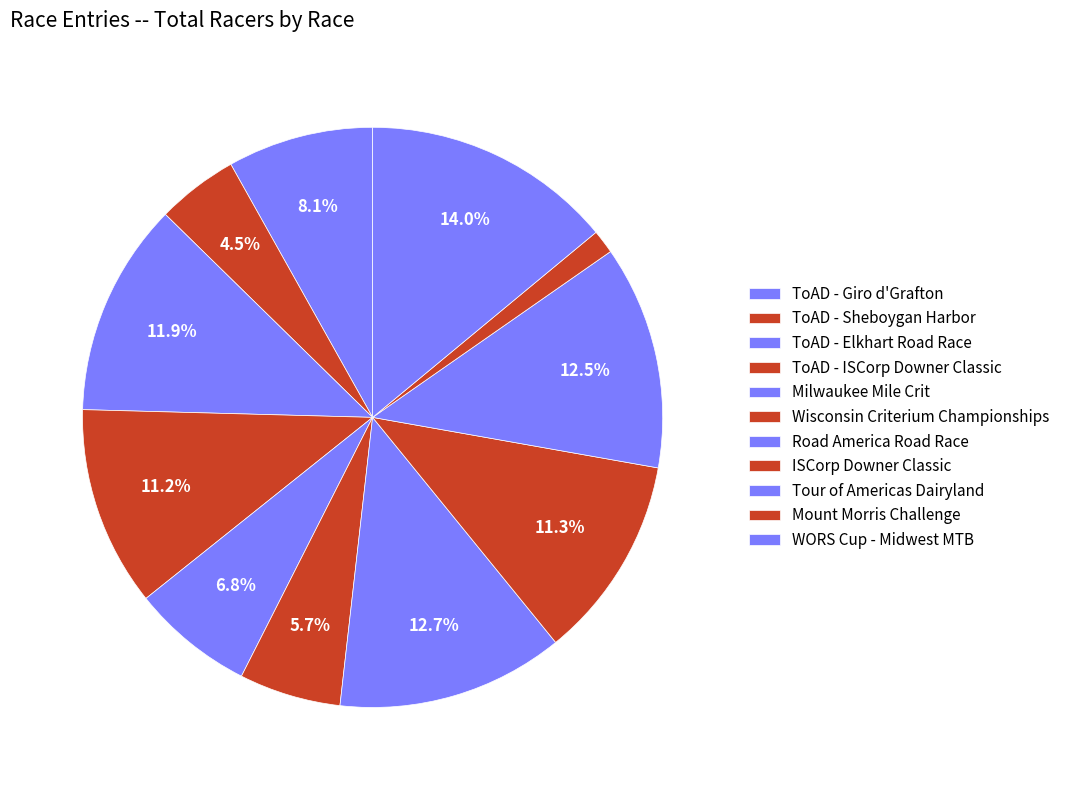

How many segments does this pie chart have?

11